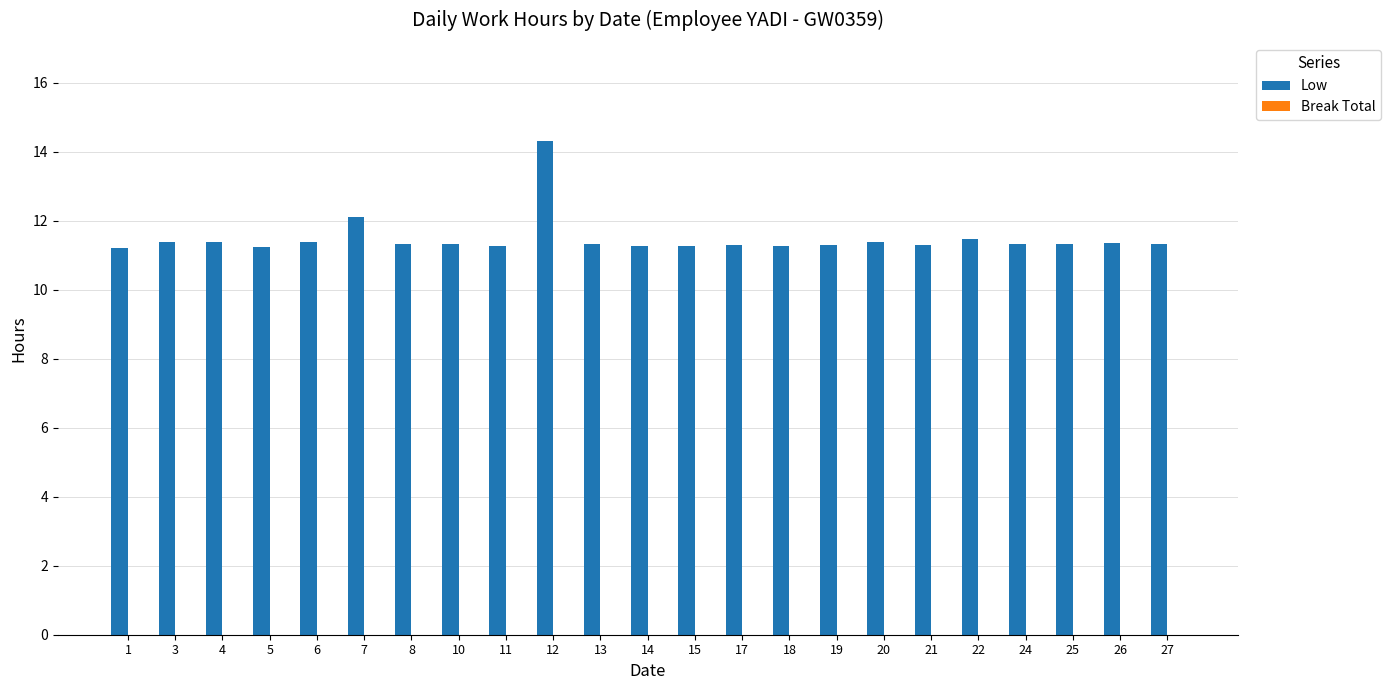

Approximately how many times larger is the value at 3 compared to 24?

1.0